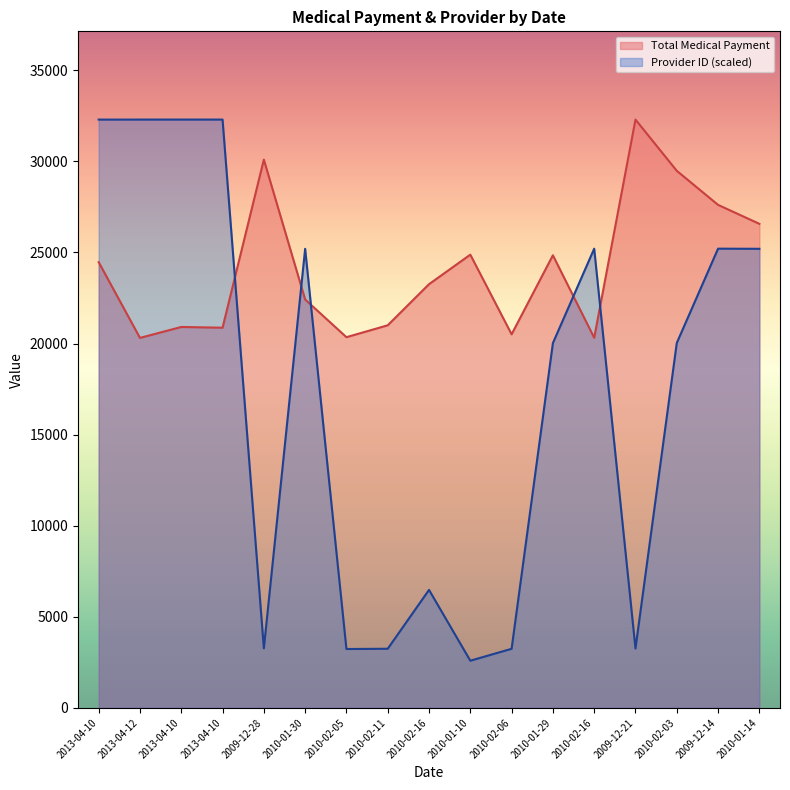

At which label is Total Medical Payment closest to 26300?

2010-01-14